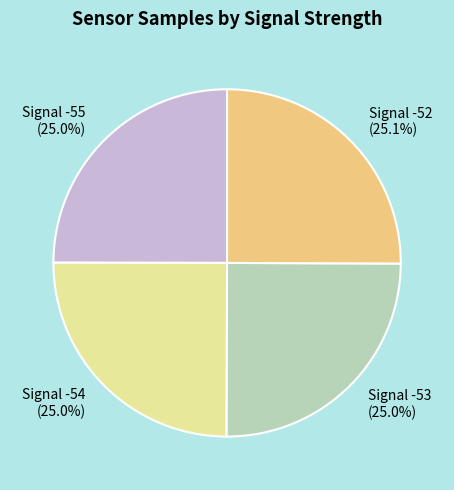

Is it true that Signal -55 is 25% of the pie?

True